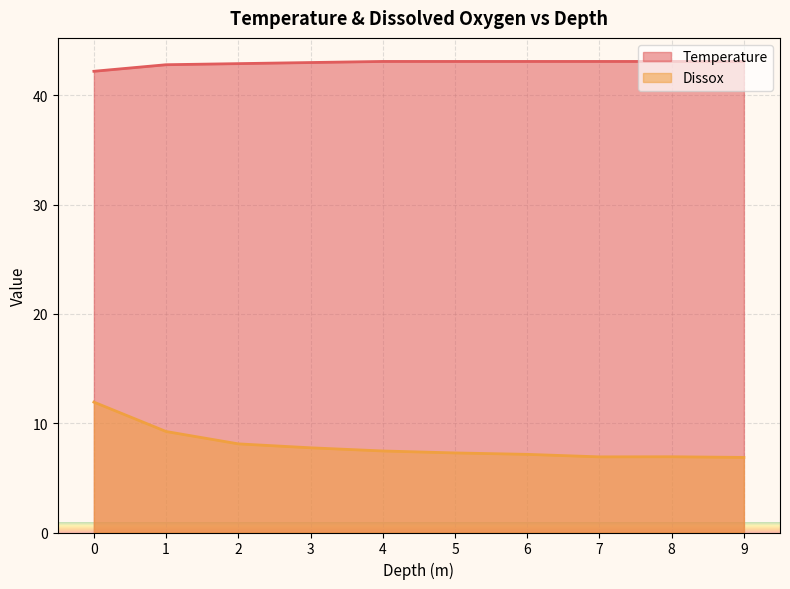

What is the average value of the Temperature series?

43.0